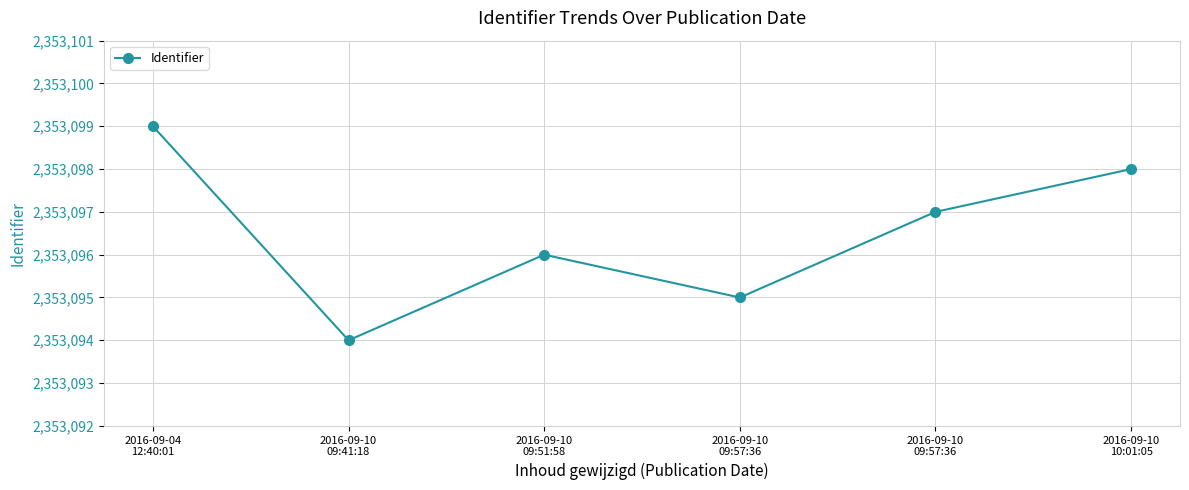

Is this an area chart (filled region under the line)?

No